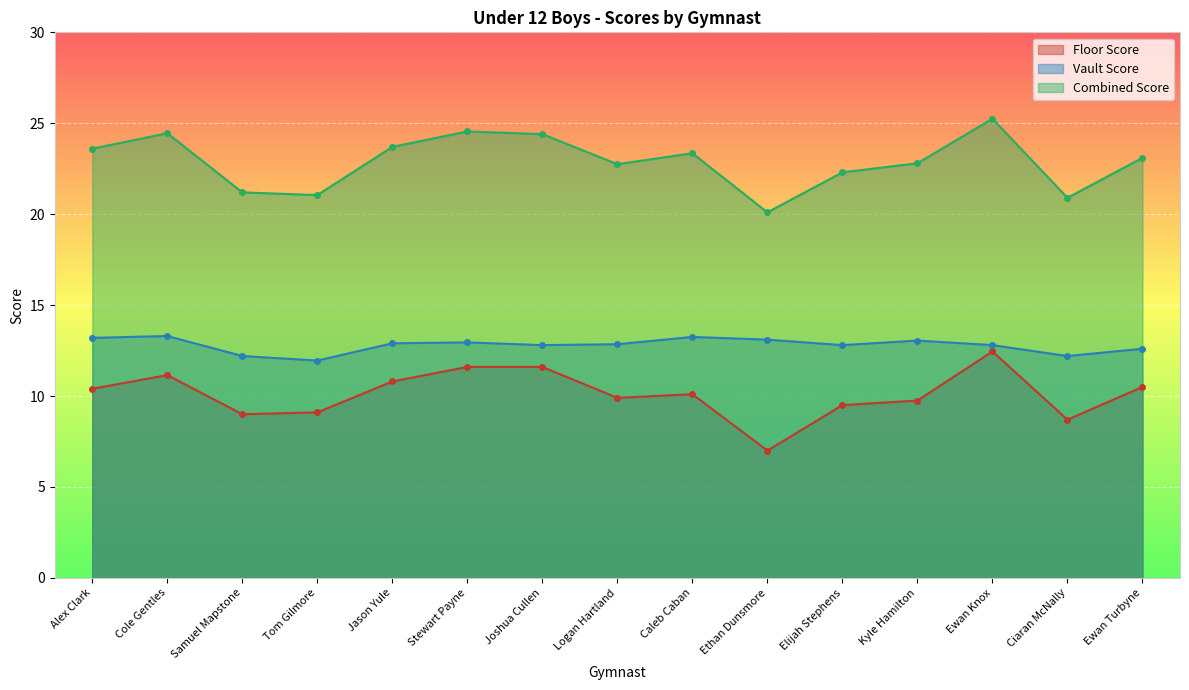

What is the sum of the Combined Score values at Jason Yule and Logan Hartland?

46.5